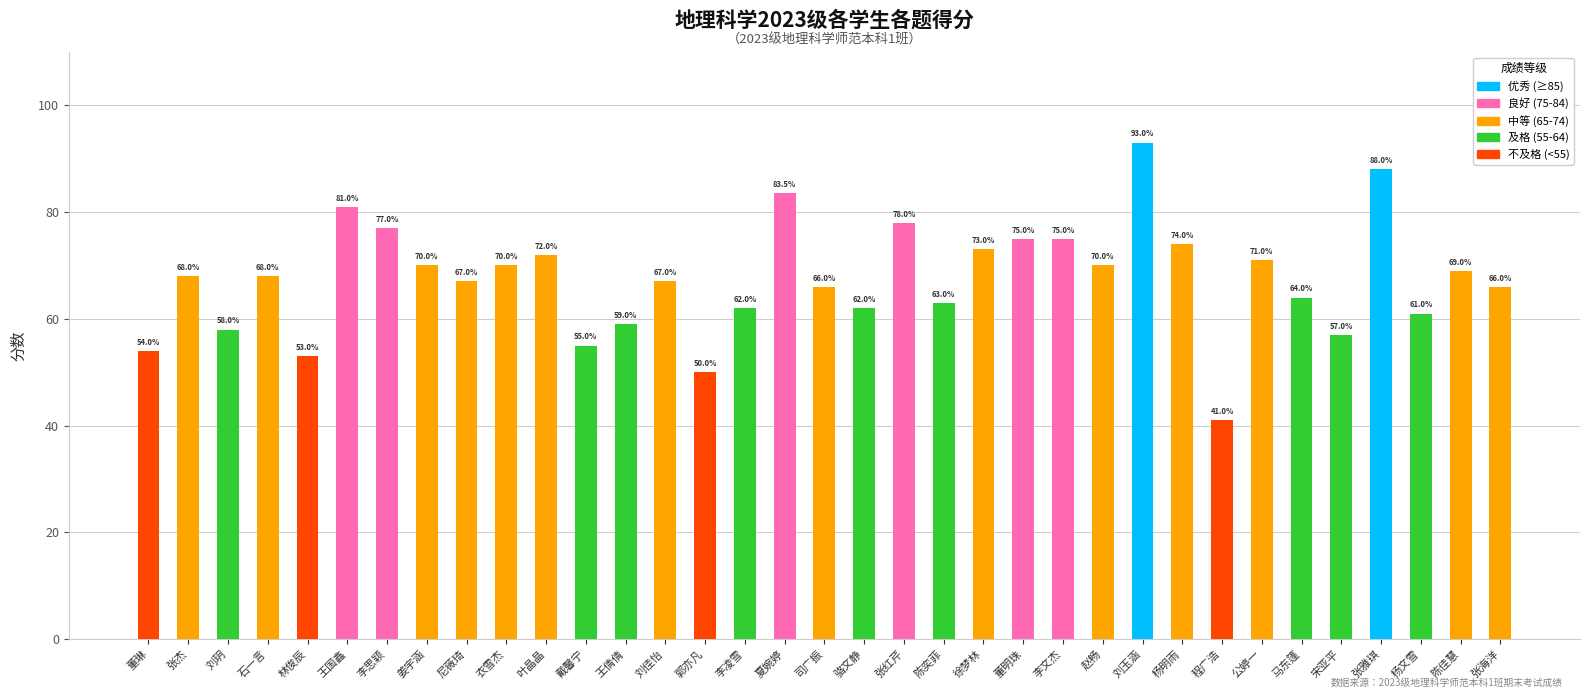

What is the smallest value displayed?

41.0